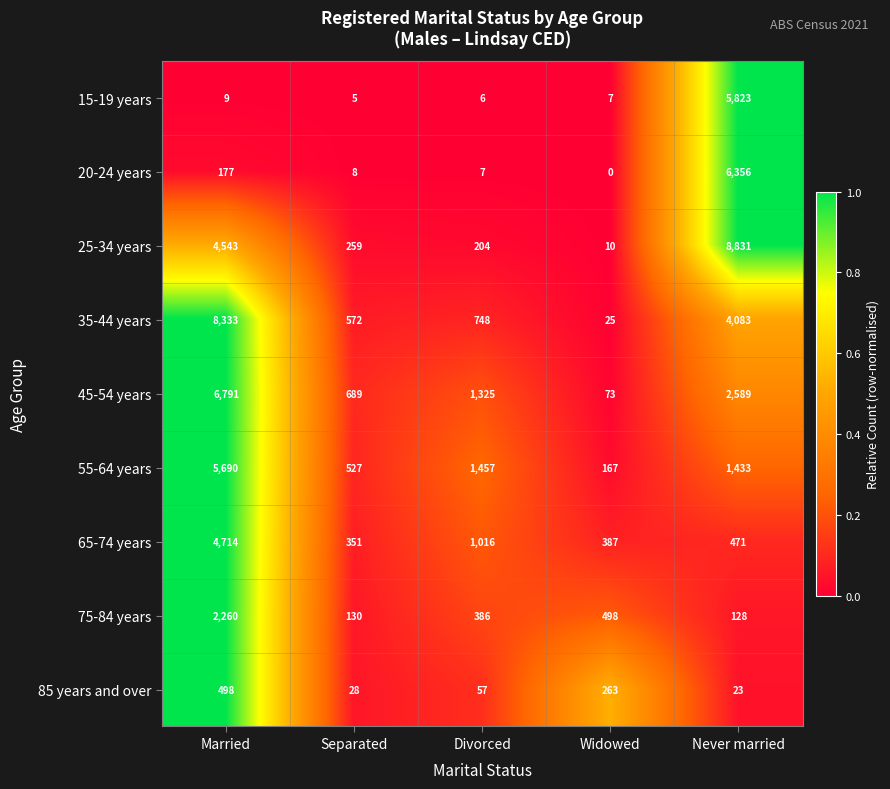

What value does the 75-84 years series have at Married, to the nearest 50?

2250